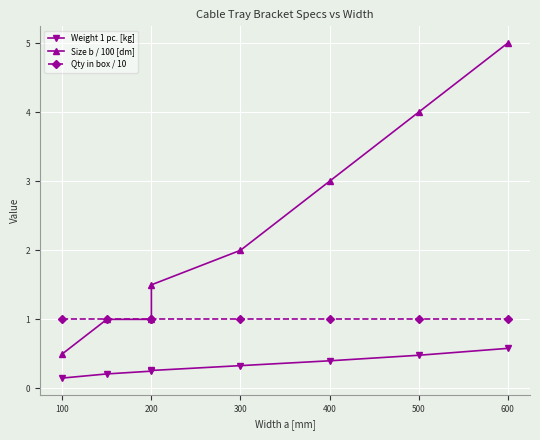

List the series in order of their peak value, lowest first.

Weight 1 pc. [kg], Qty in box / 10, Size b / 100 [dm]